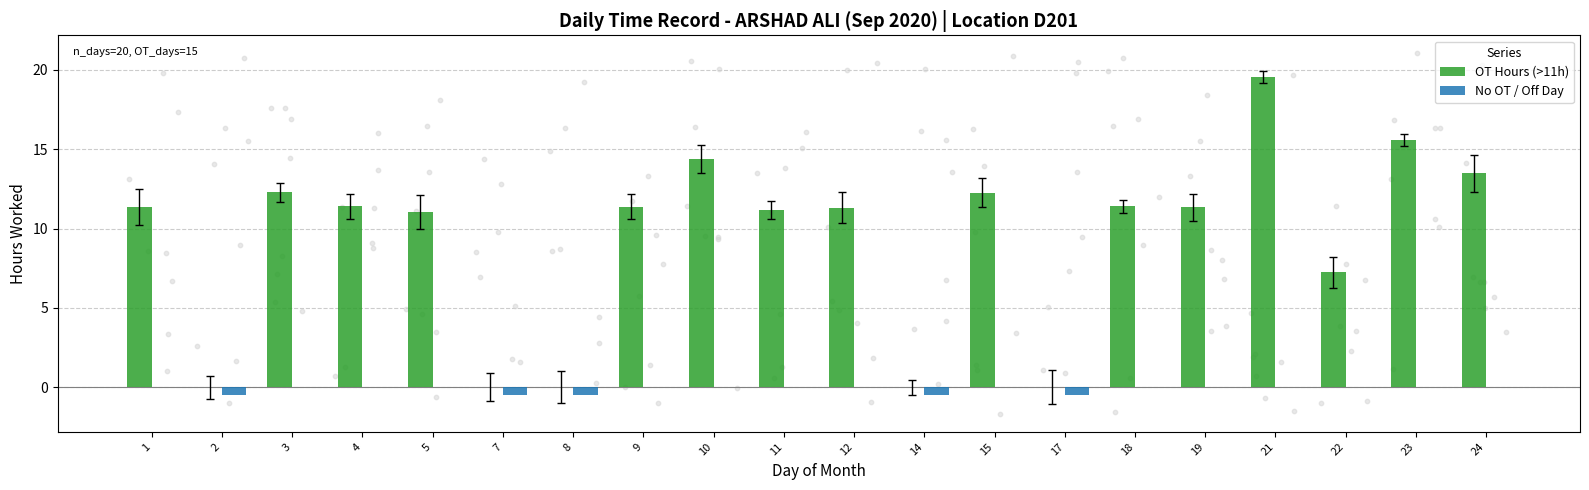

Which series has the largest Y range (max minus min)?

OT Hours (>11h)